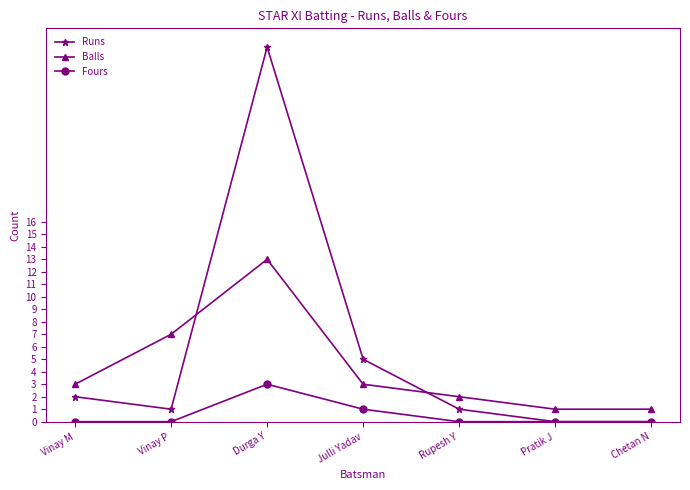

At which category is the sum across all series the highest?

Durga Y